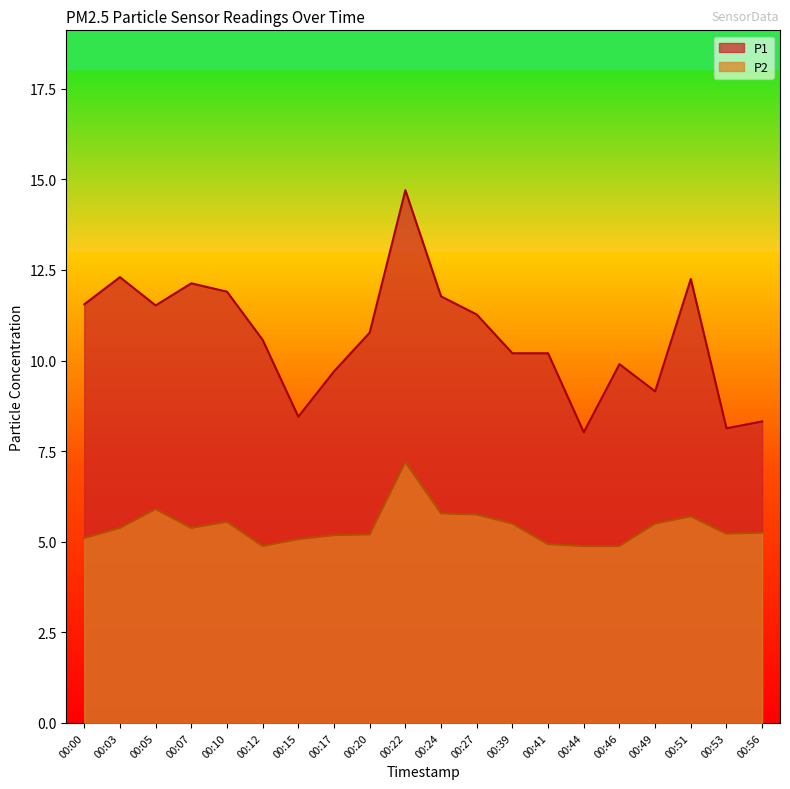

Between 00:46 and 00:51, which series saw the biggest shift?

P1